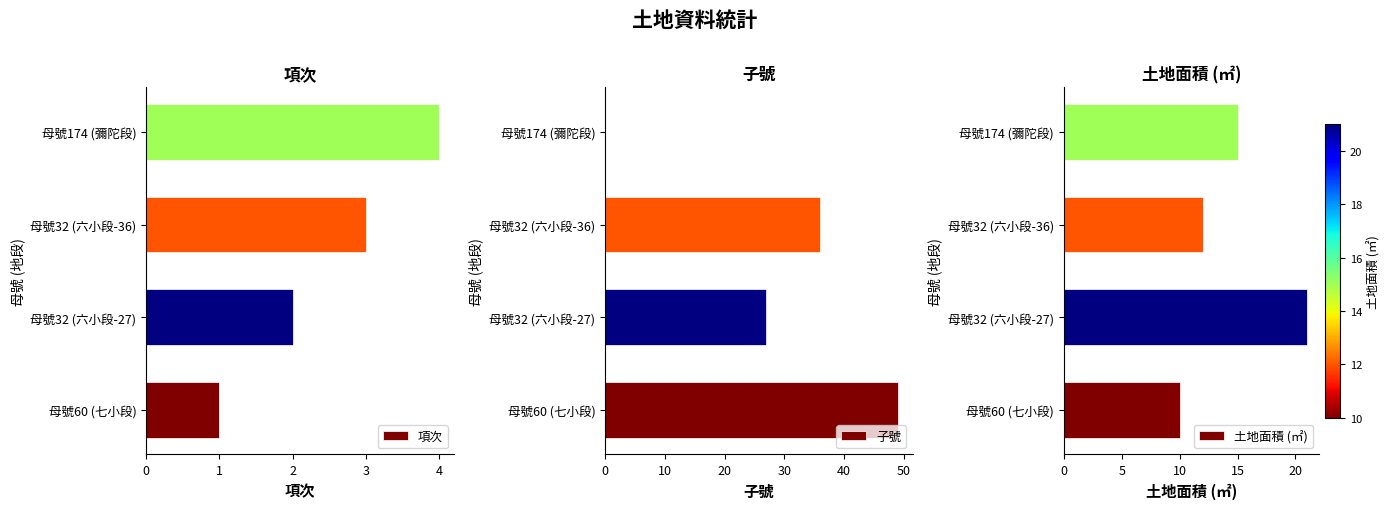

What is the greatest value displayed?

49